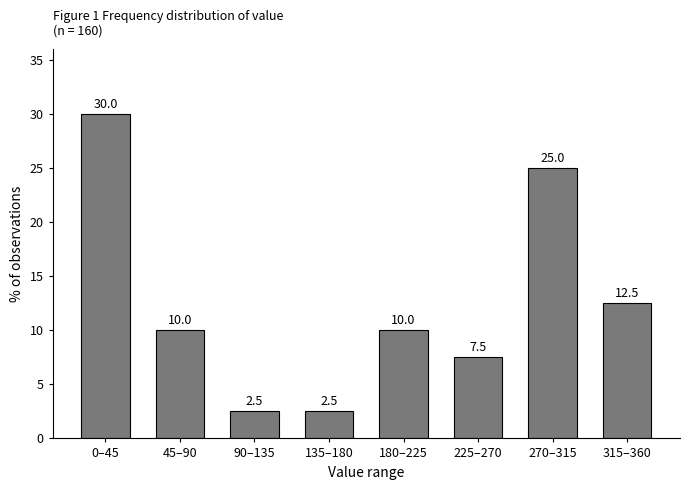

Reading left to right, what are all the values shown in this chart?

30.0	10.0	2.5	2.5	10.0	7.5	25.0	12.5